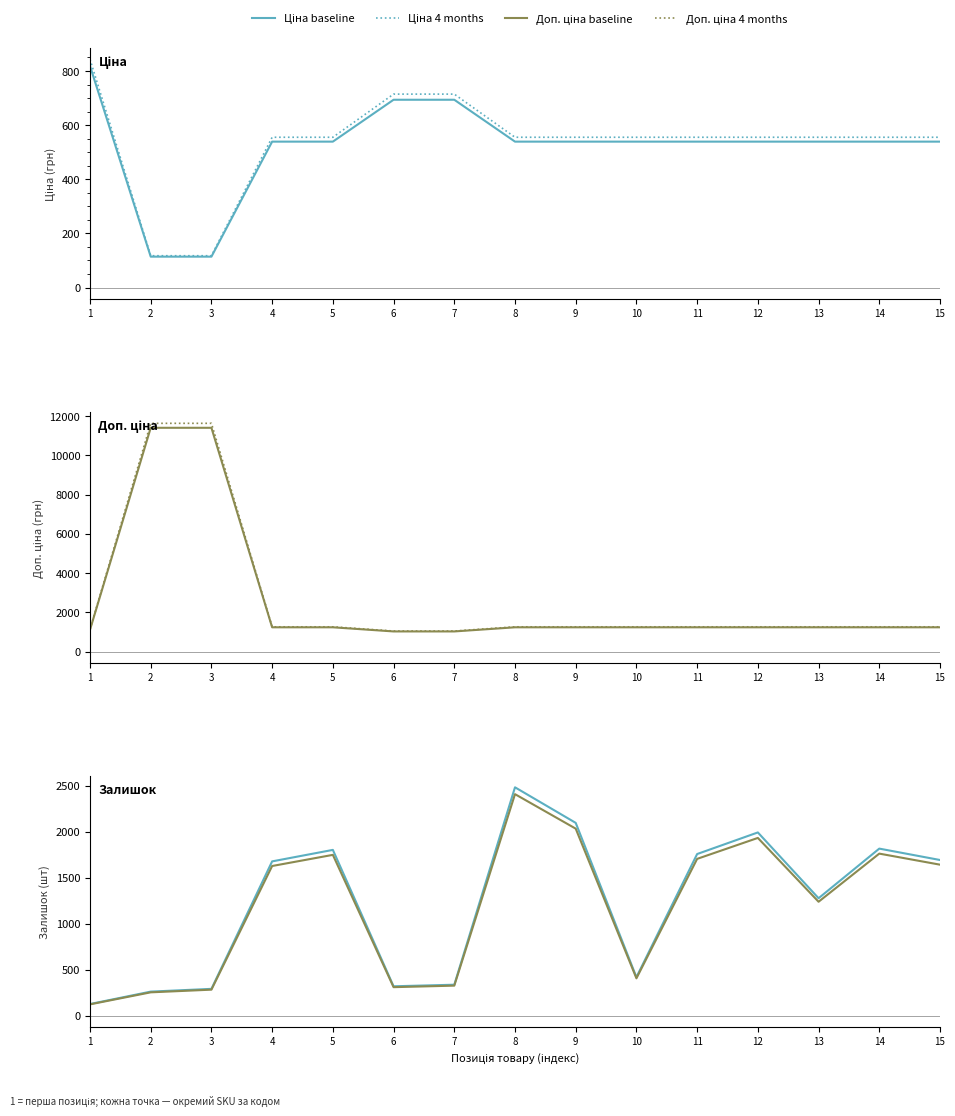

Reading left to right, what are all the values shown in this chart?

Ціна (baseline): 818.5	114.1	114.1	539.0	539.0	693.7	693.7	539.0	539.0	539.0	539.0	539.0	539.0	539.0	539.0
Ціна 4 months: 843.0	117.5	117.5	555.2	555.2	714.5	714.5	555.2	555.2	555.2	555.2	555.2	555.2	555.2	555.2
Доп. ціна (baseline): 1109.2	11410.0	11410.0	1235.4	1235.4	1024.6	1024.6	1235.4	1235.4	1235.4	1235.4	1235.4	1235.4	1235.4	1235.4
Доп. ціна 4 months: 1131.3	11638.2	11638.2	1260.1	1260.1	1045.1	1045.1	1260.1	1260.1	1260.1	1260.1	1260.1	1260.1	1260.1	1260.1
Залишок (baseline): 125.0	260.0	290.0	1677.0	1802.0	318.0	335.0	2483.0	2096.0	417.0	1757.0	1992.0	1276.0	1816.0	1692.0
Залишок 4 months: 121.2	252.2	281.3	1626.7	1747.9	308.5	324.9	2408.5	2033.1	404.5	1704.3	1932.2	1237.7	1761.5	1641.2